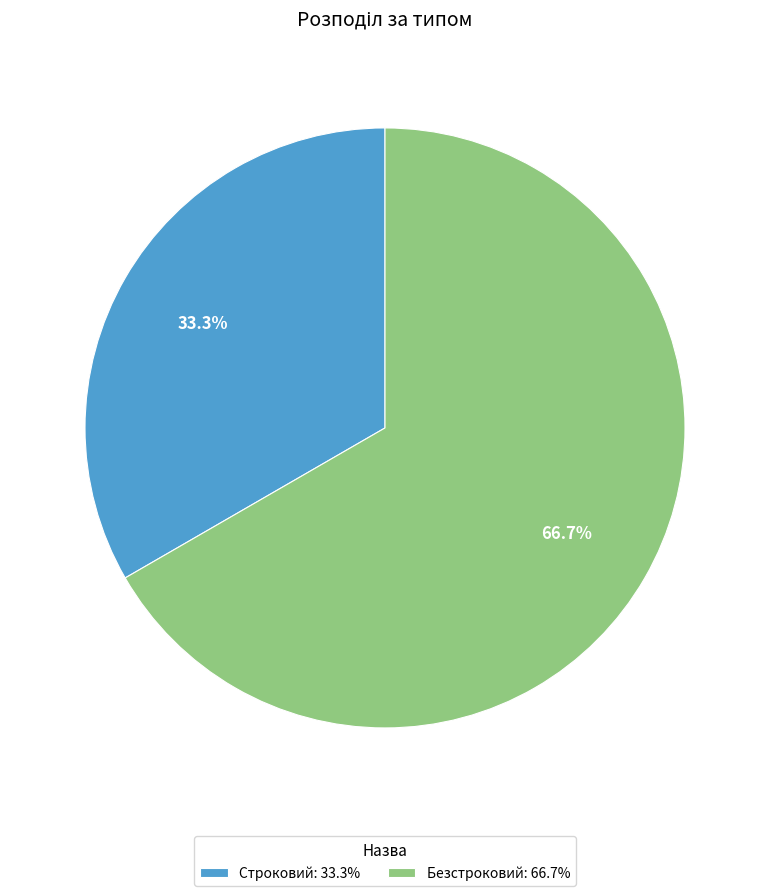

To the nearest percent, what portion does Строковий represent?

33%